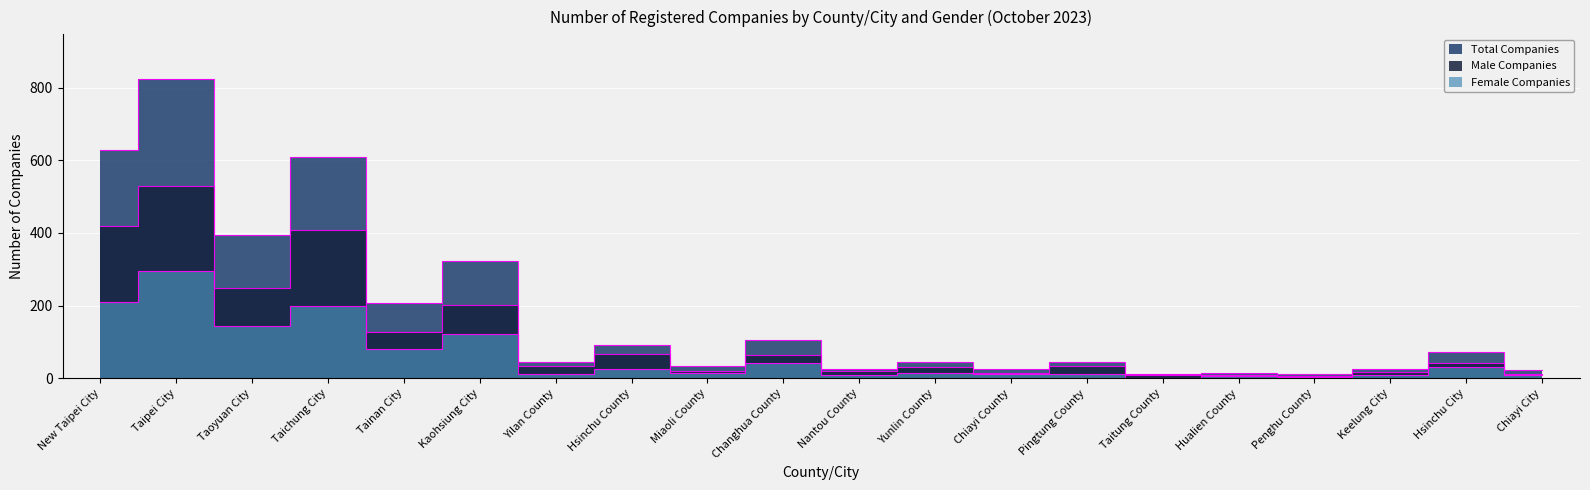

Is the value of Male Companies at Yunlin County greater than the value of Female Companies at Kaohsiung City?

No